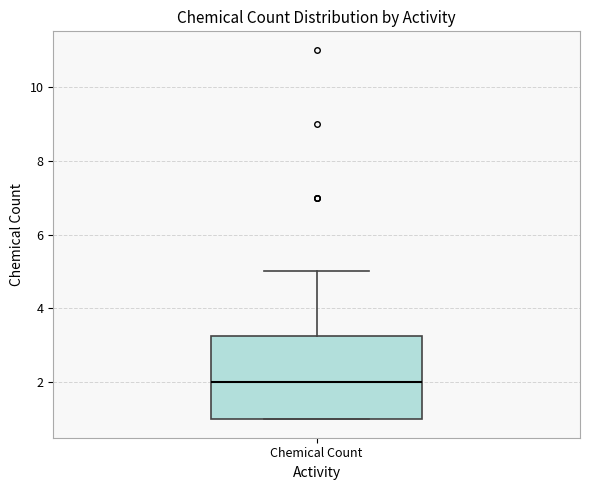

Where is the lower edge of the box for Chemical Count on the y-axis? The values are not printed on the chart, so give them approximately, as read against the axis.

1.0